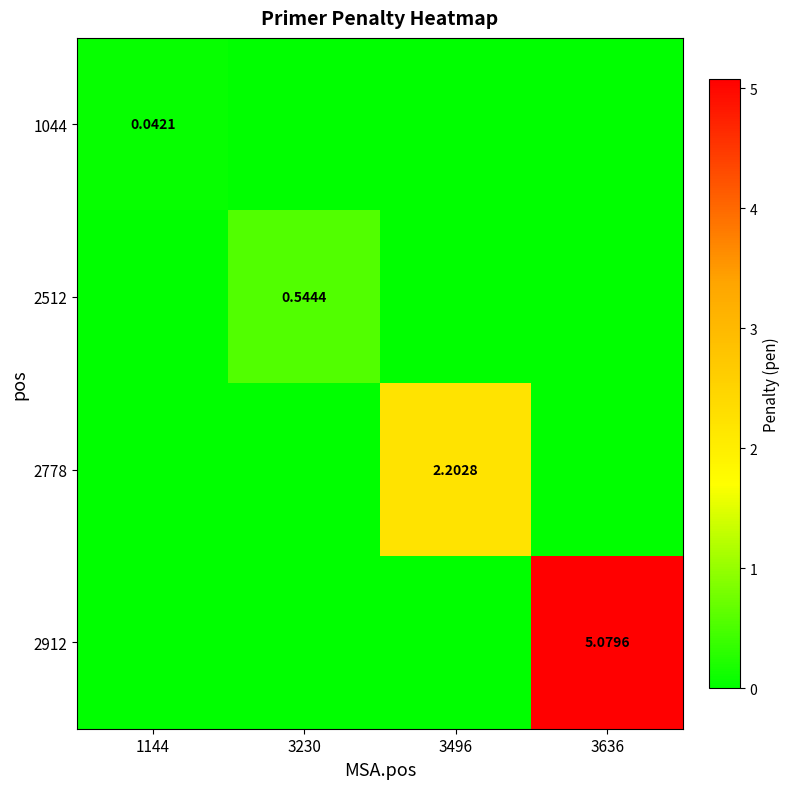

Which series has the largest total across all categories?

2912